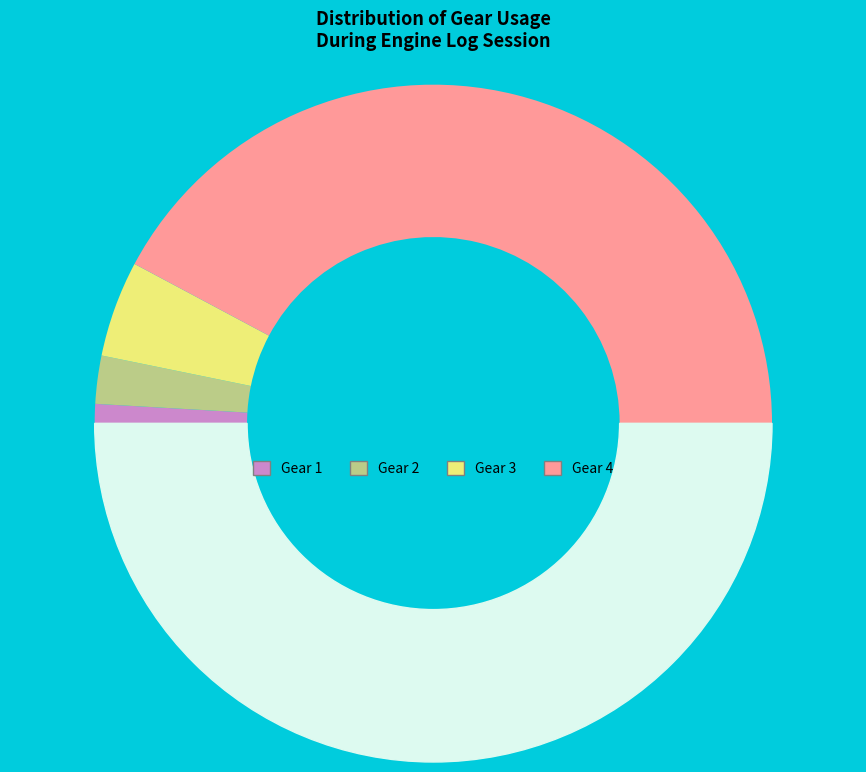

How many segments does this pie chart have?

5